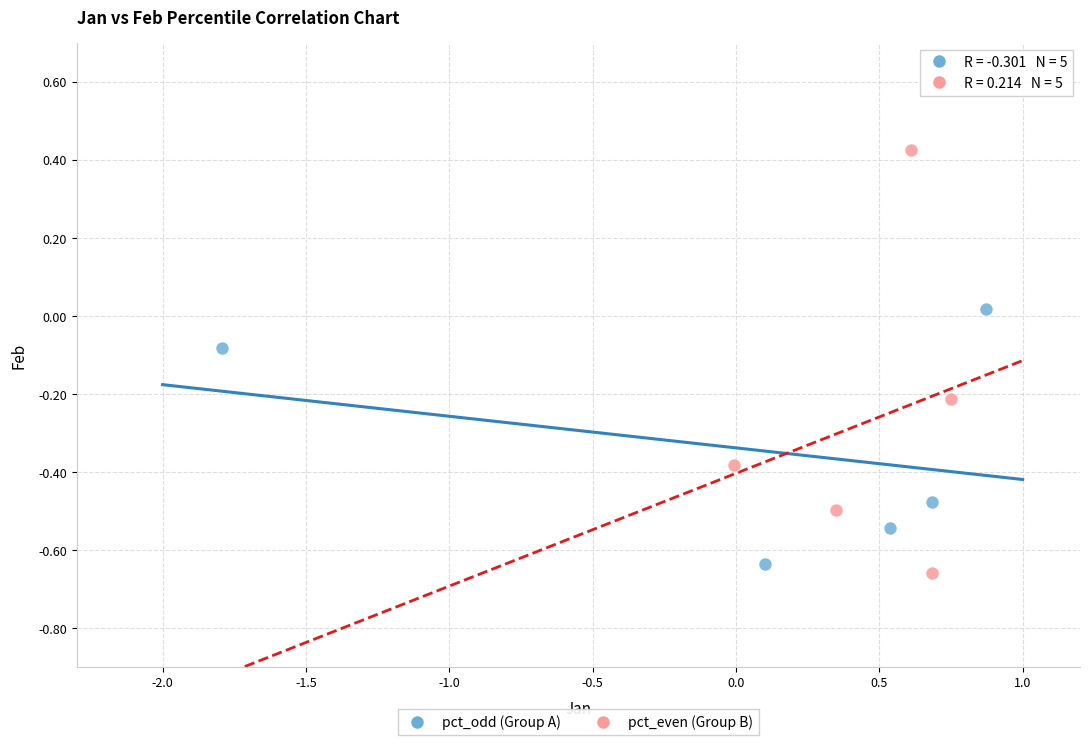

What are all the series names shown in the legend?

pct_odd (Group A), pct_even (Group B)